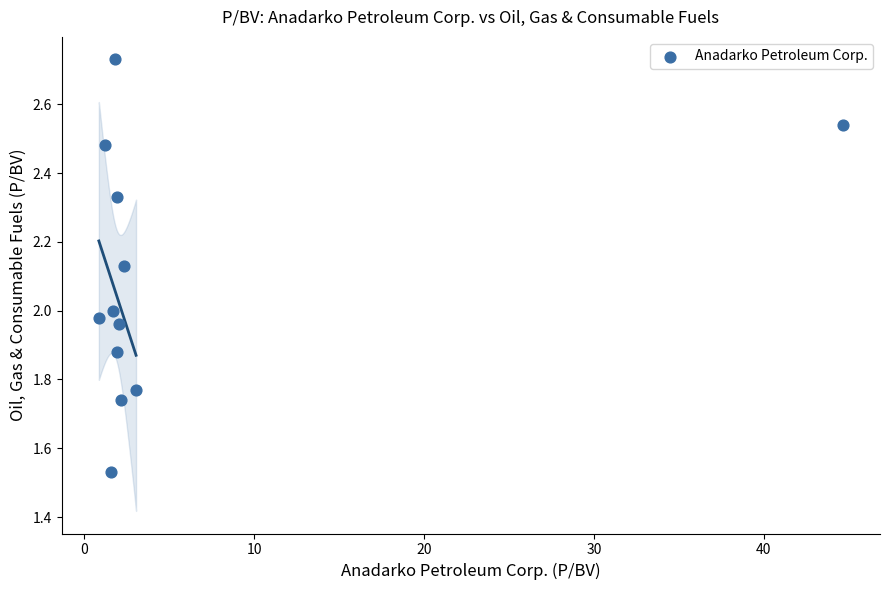

What is the average X value?

5.5